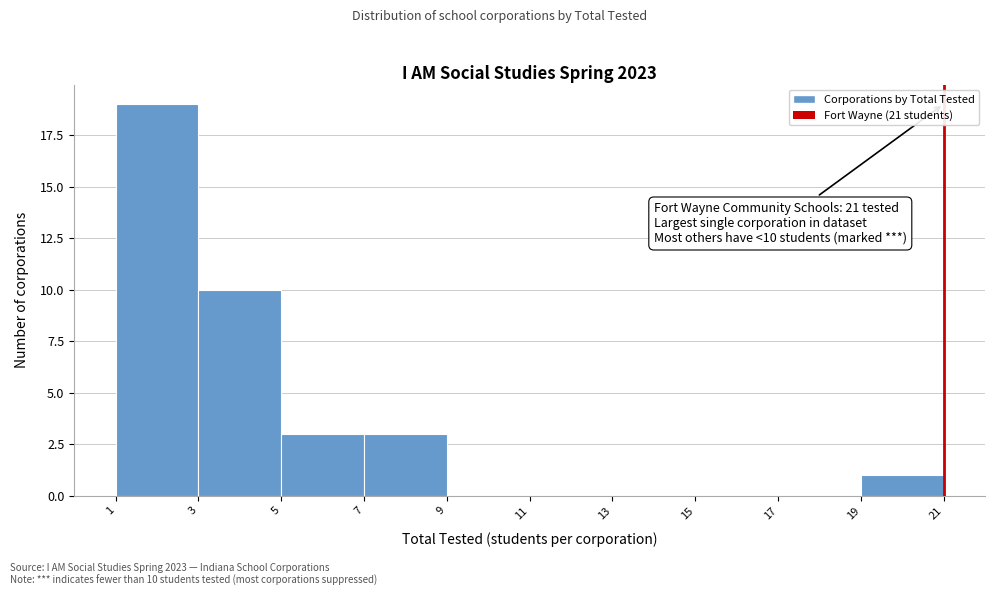

Over which range of the x-axis is the bar tallest?

1 to 3